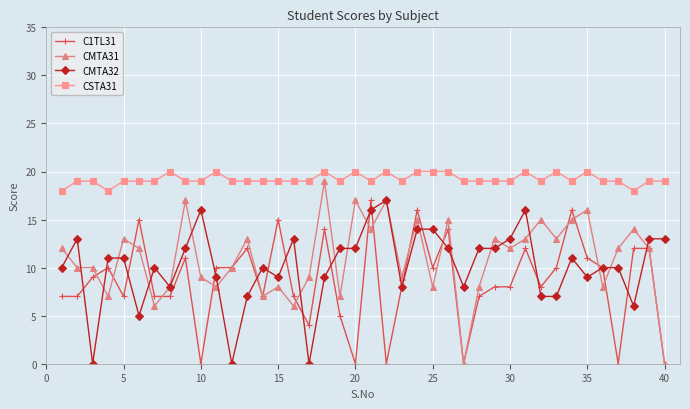

What is the difference between the second highest and minimum values in the CMTA31 series?

17